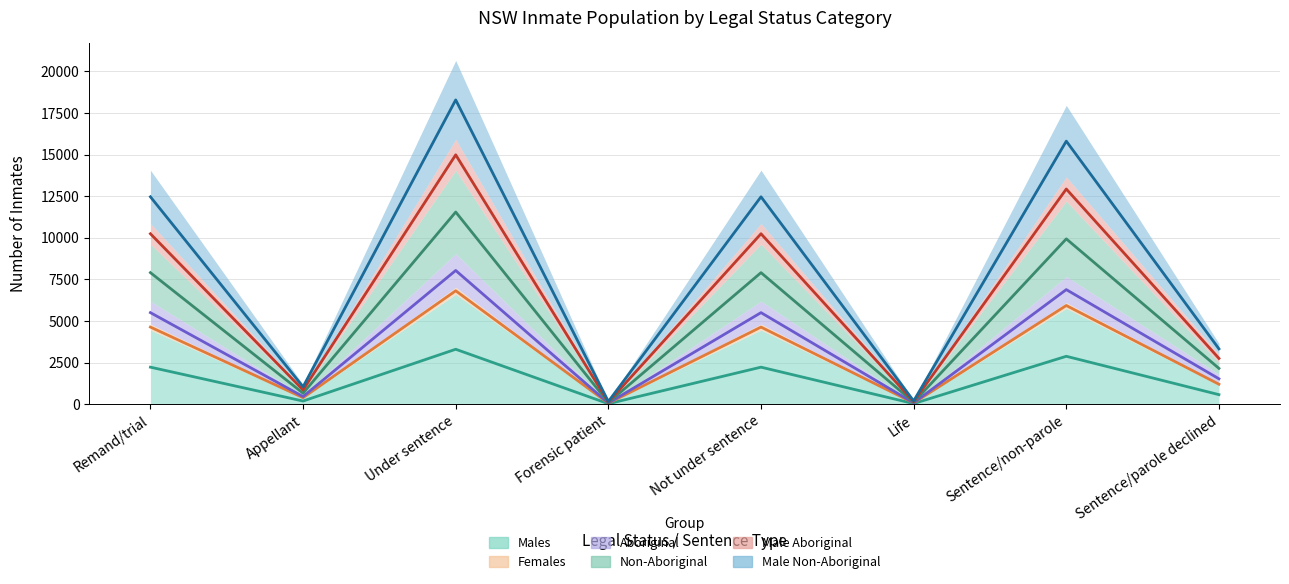

How many data points does each series have?

8